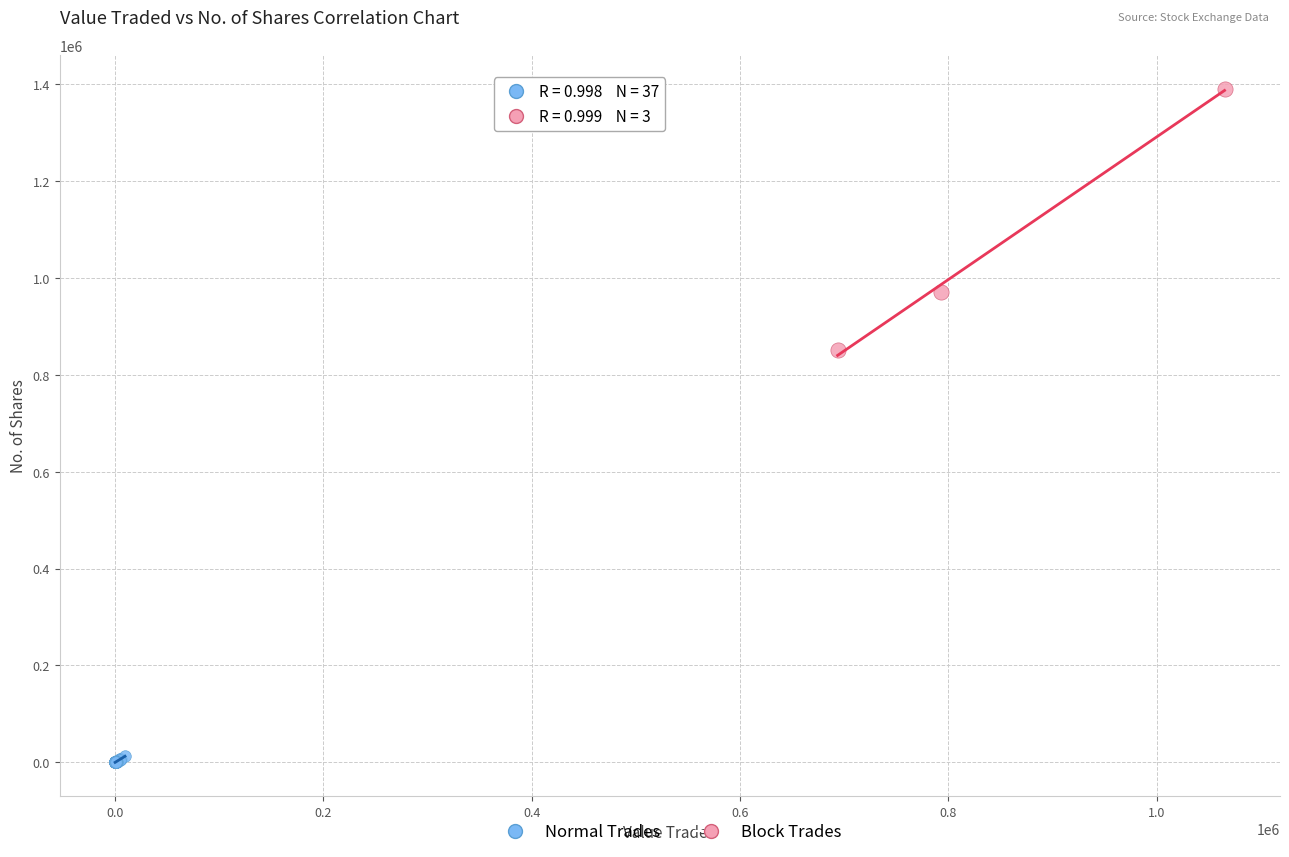

Which series contains the lowest Y value?

Normal Trades